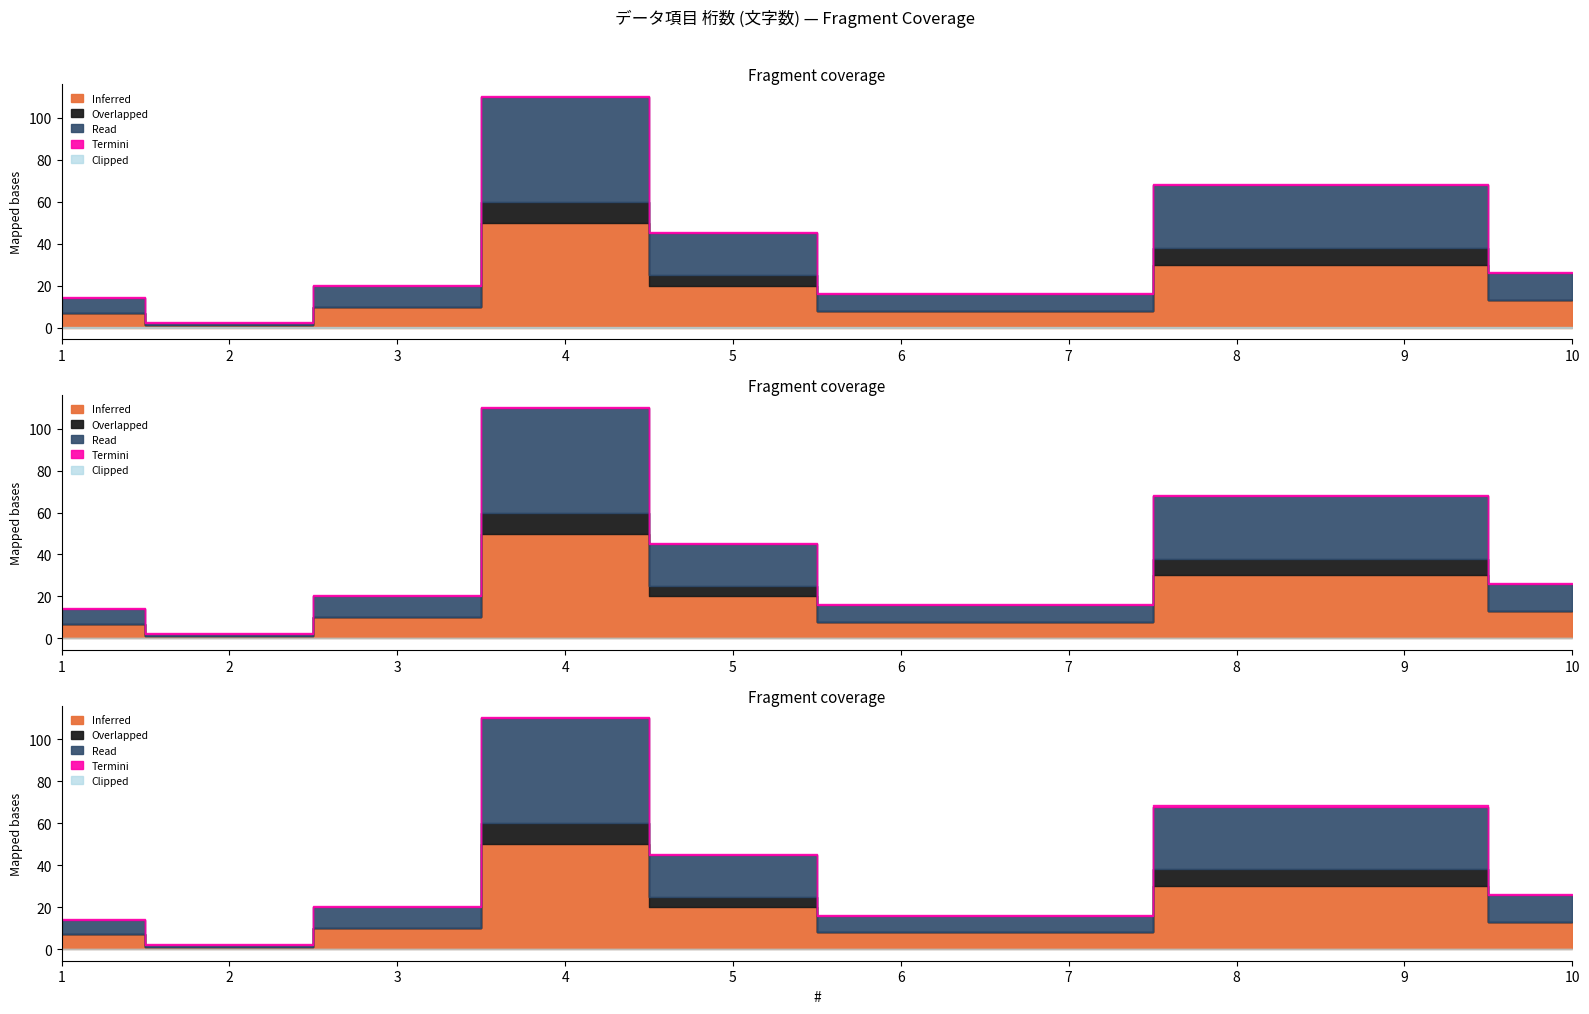

True or false: Read has more than 2 points higher than both neighbors.

False